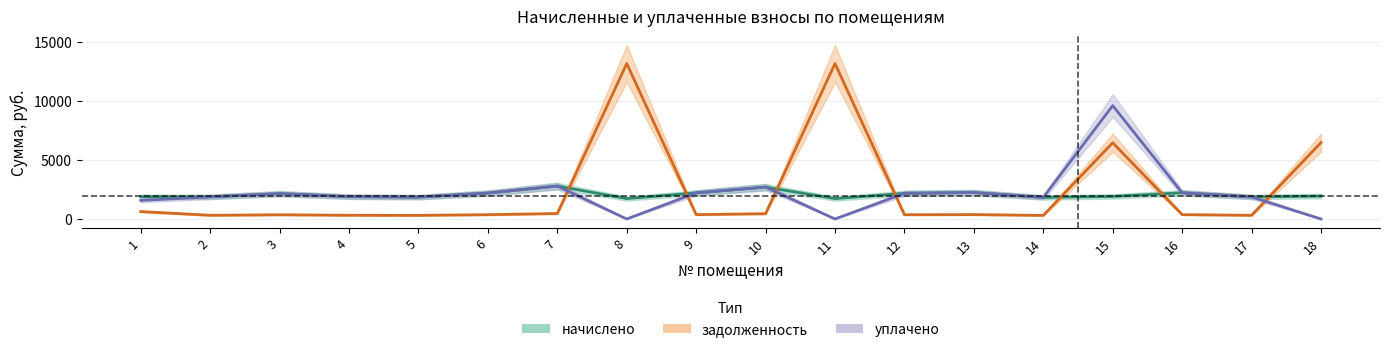

What is the spread (max minus min) of values at 2?

1562.4